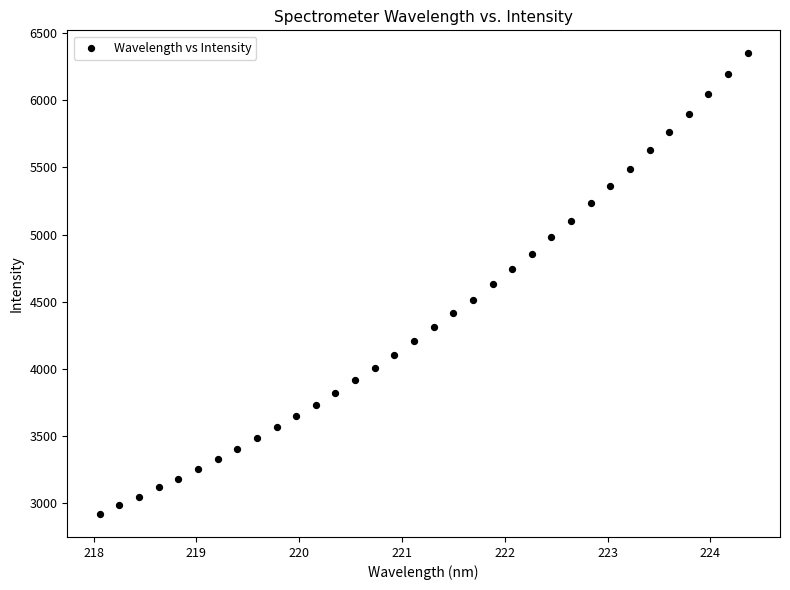

What is the range of Y values (max minus min)?

3429.9